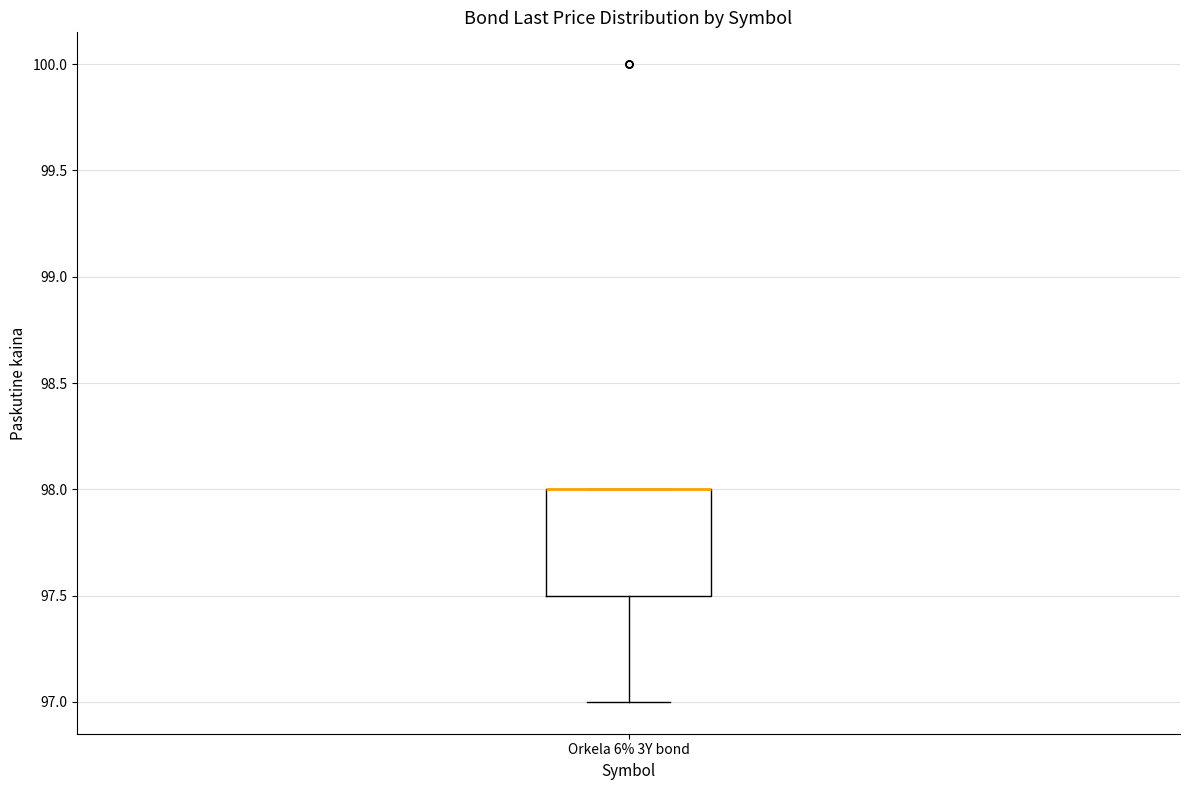

Read this box plot against the y-axis: the position of the median line, the range covered by the box, and the ends of both whiskers. The values are not printed on the chart, so give them approximately, as read against the axis.

median 98.0 (drawn on the box's upper edge), box 97.5 to 98.0, whiskers 97.0 to 98.0